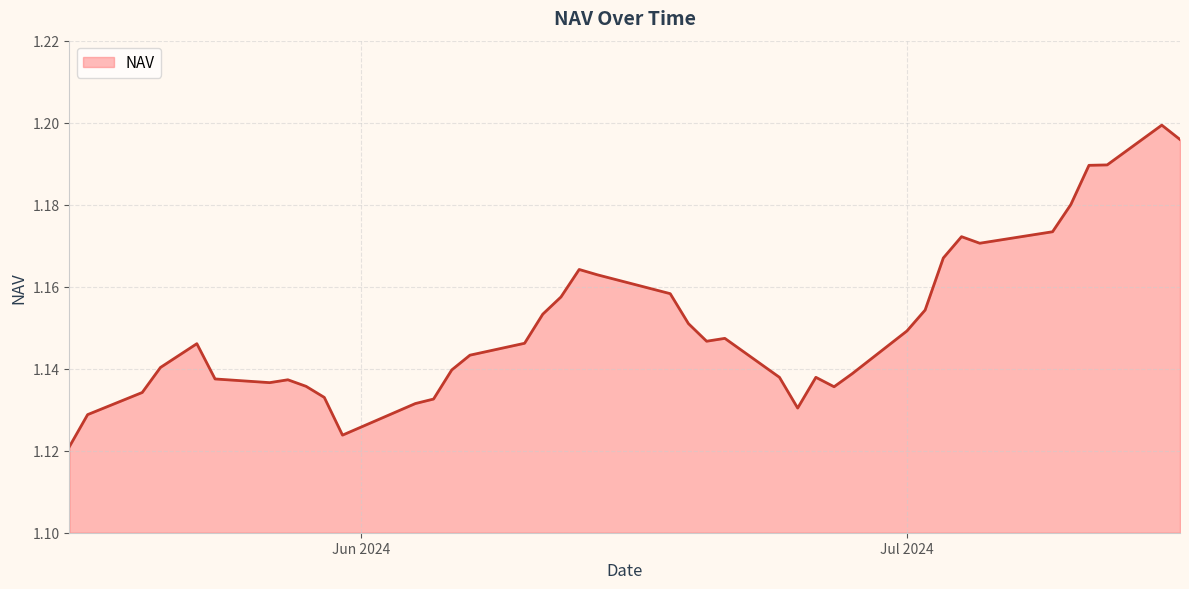

What is the difference between the maximum and minimum values?

0.1